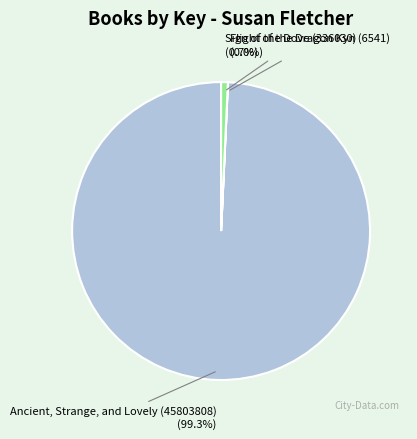

Do Ancient, Strange, and Lovely (45803808) and Sign of the Dove (336030) together represent more than half of the pie?

Yes